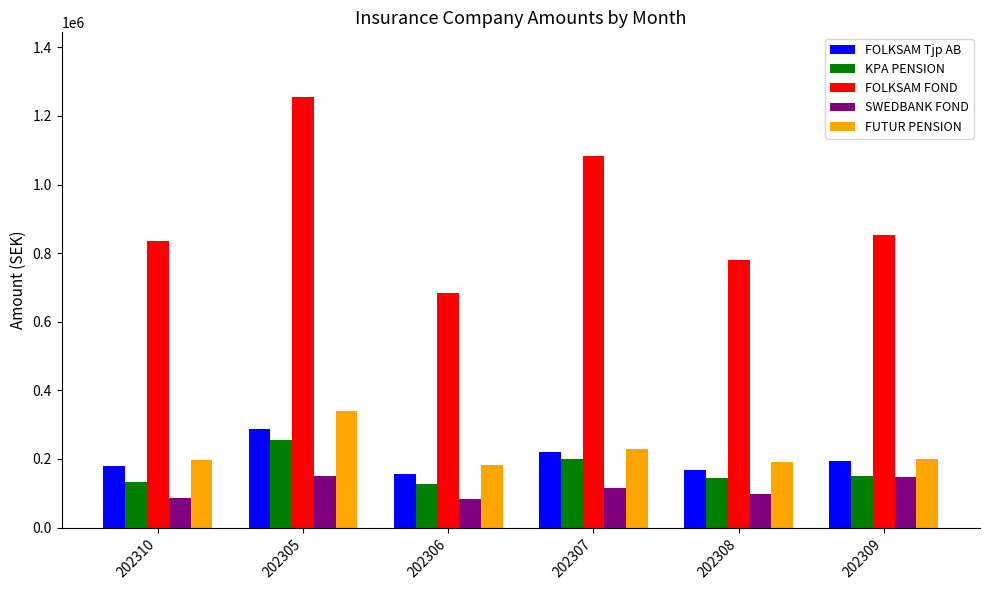

What is the sum of all KPA PENSION values?

1010859